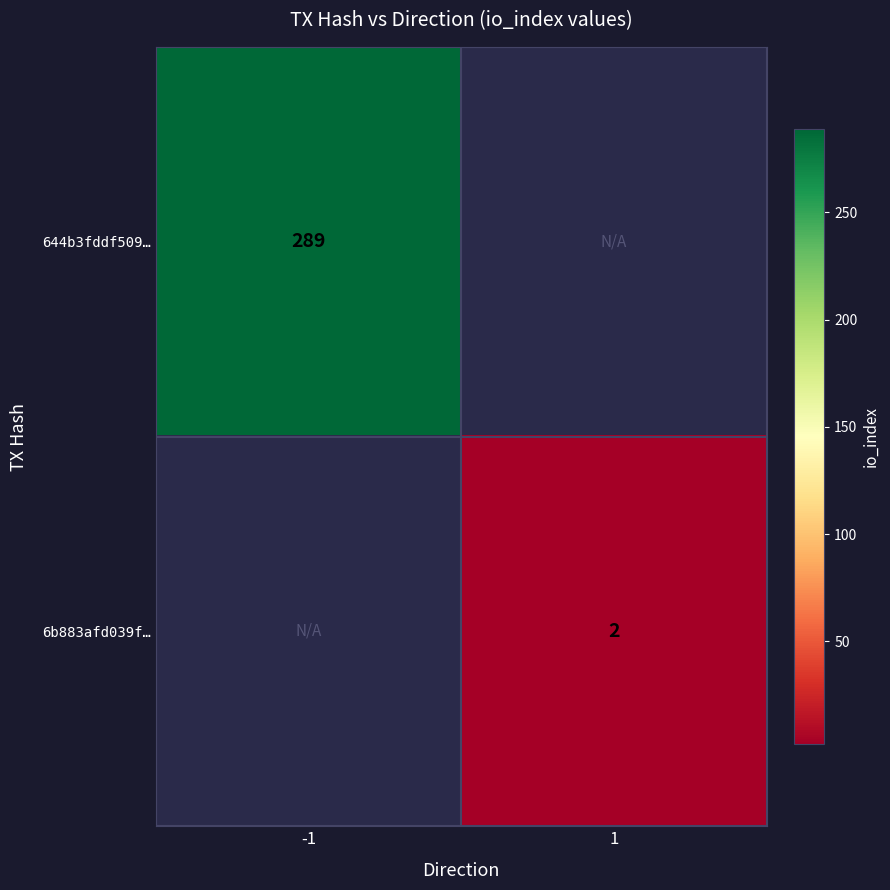

Is the value of 644b3fddf509… at -1 greater than the value of 6b883afd039f… at 1?

Yes